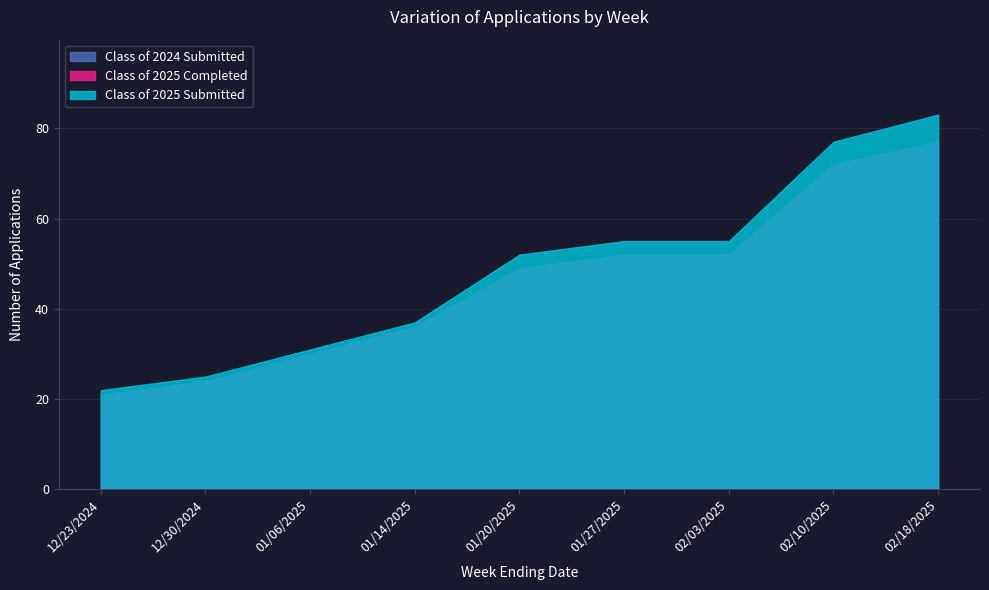

Is the value of Class of 2025 Submitted at 01/06/2025 greater than the value of Class of 2025 Completed at 01/20/2025?

No